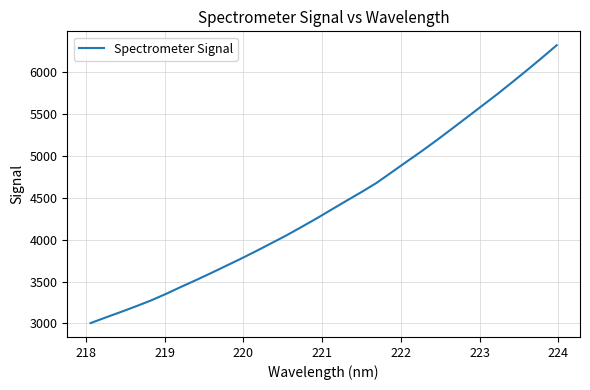

True or false: there are more than 1 points higher than both neighbors.

False